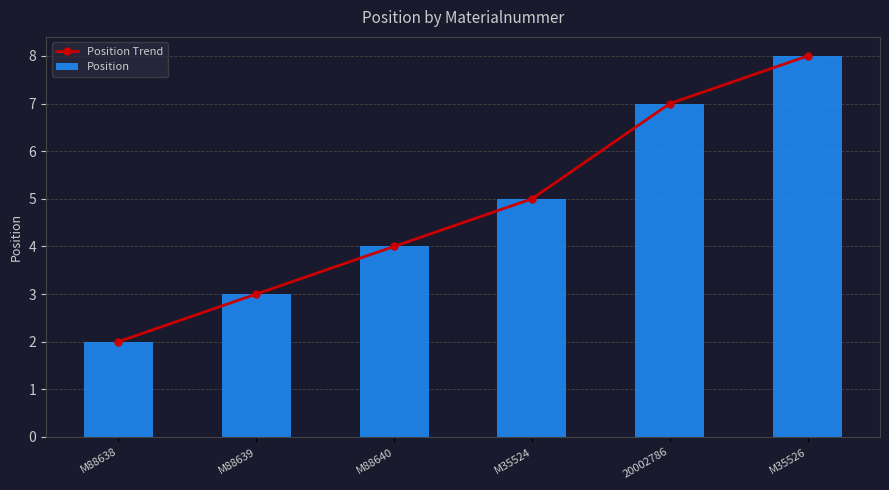

How many data points in Position Trend are above 5?

2